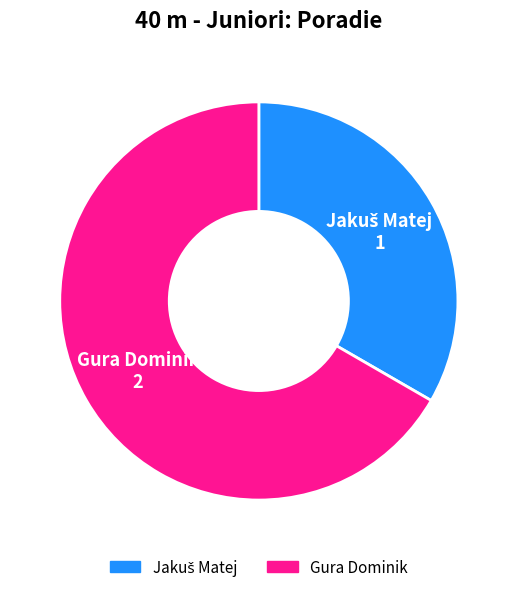

What is the largest slice in the pie chart?

Gura Dominik